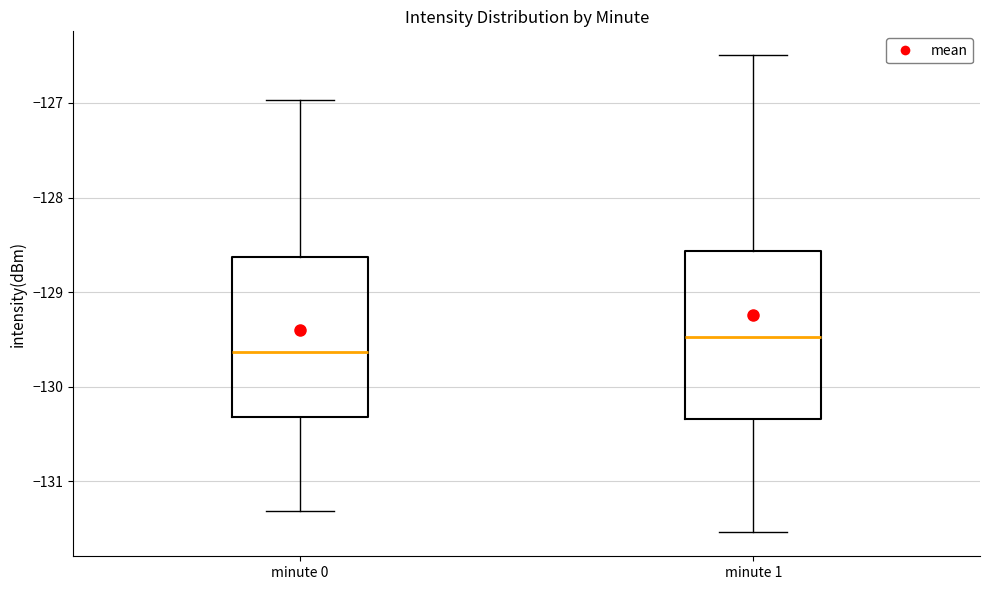

Which box has the highest median line?

minute 1